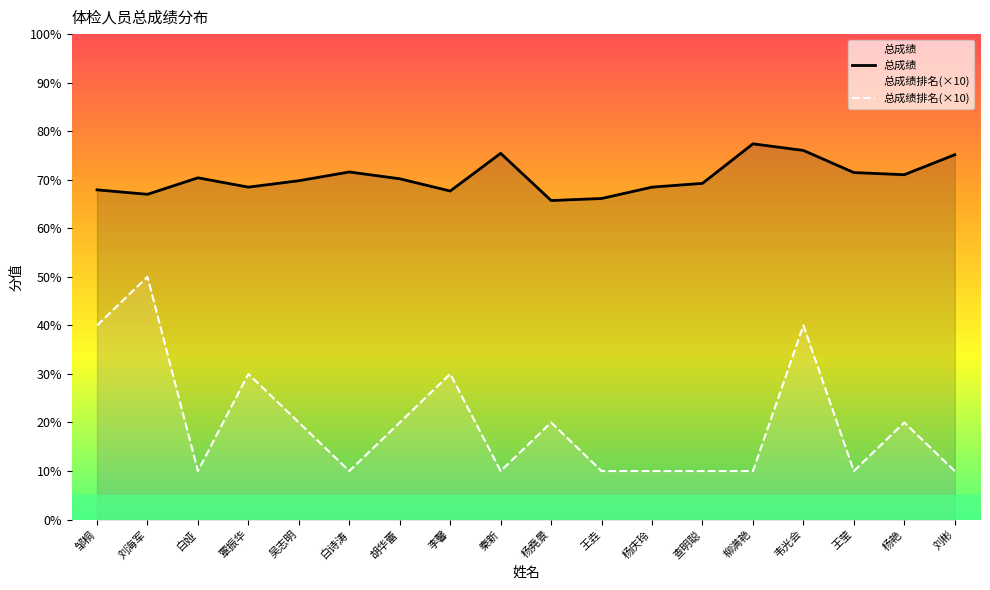

Where is the first local maximum for 总成绩排名(×10)?

刘海军